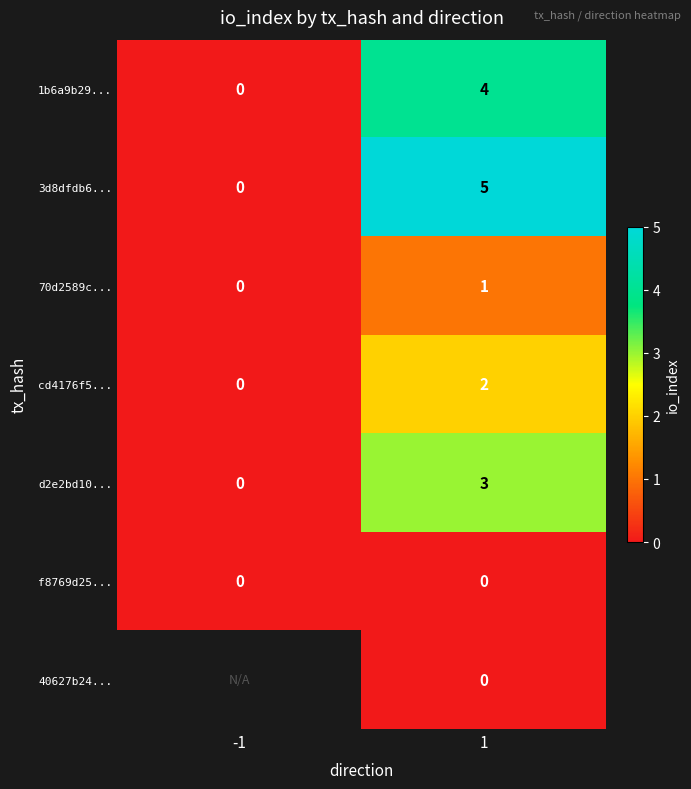

True or false: d2e2bd10... has a value of -1 at -1.

False